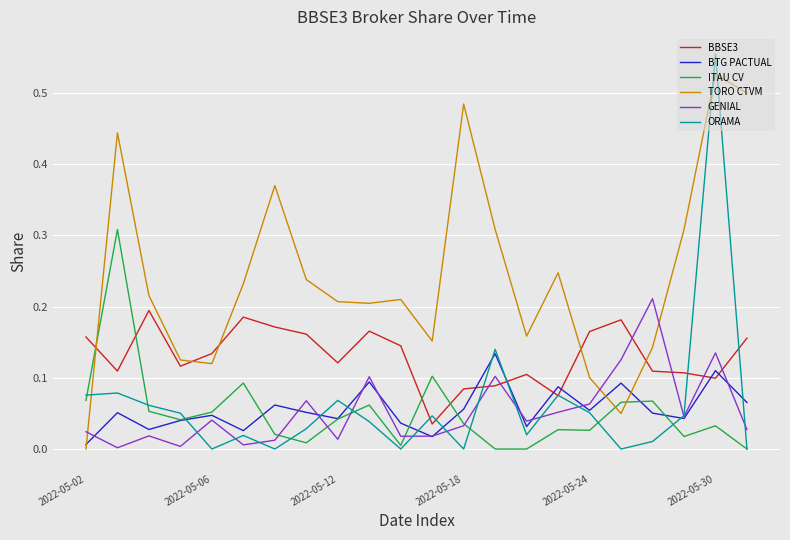

Which series has the largest total across all categories?

TORO CTVM